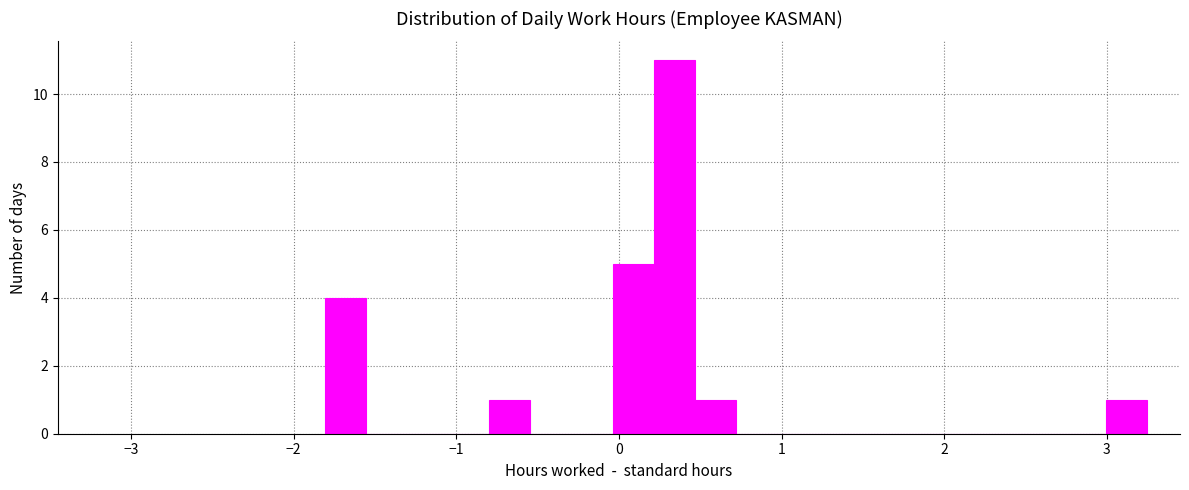

Around what value on the x-axis is the tallest bar? Give the approximate position of its centre, as read against the axis.

0.3